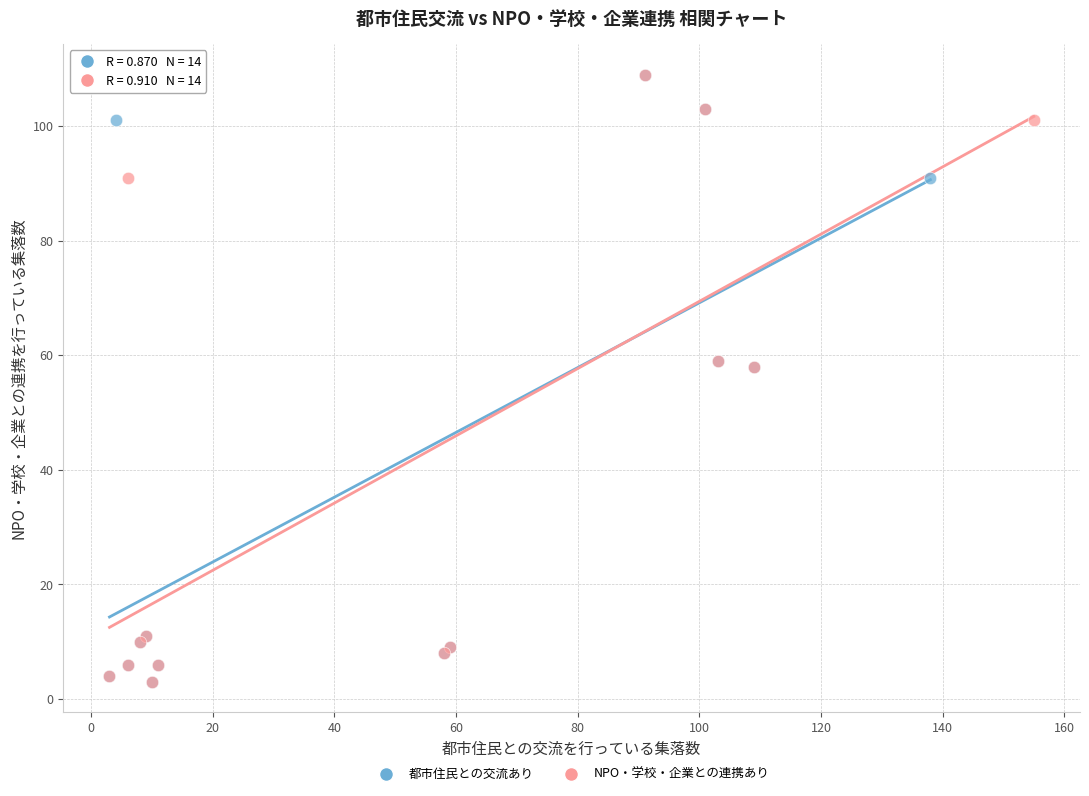

What are all the series names shown in the legend?

都市住民との交流あり, NPO・学校・企業との連携あり